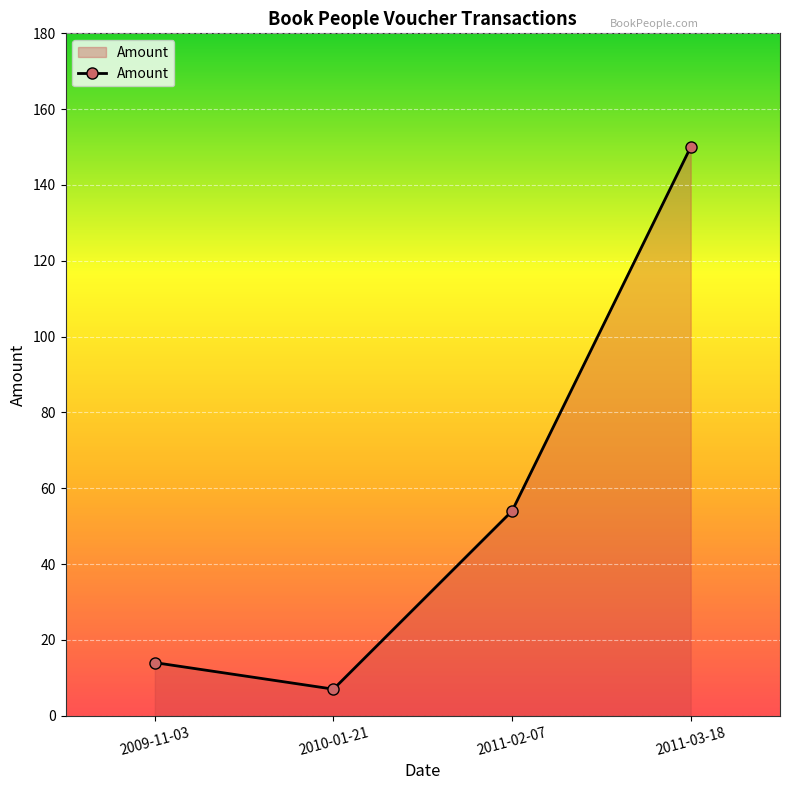

What is the ratio of the value at 2009-11-03 to the value at 2011-03-18?

0.1